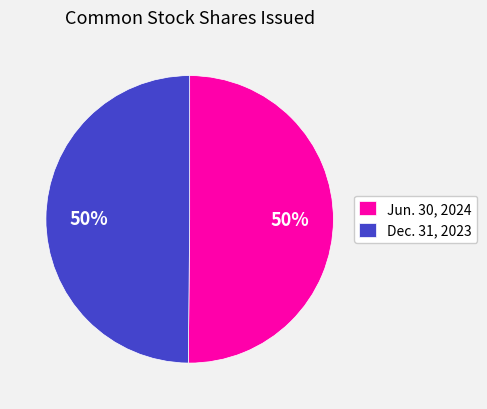

To the nearest percent, what portion does Dec. 31, 2023 represent?

50%